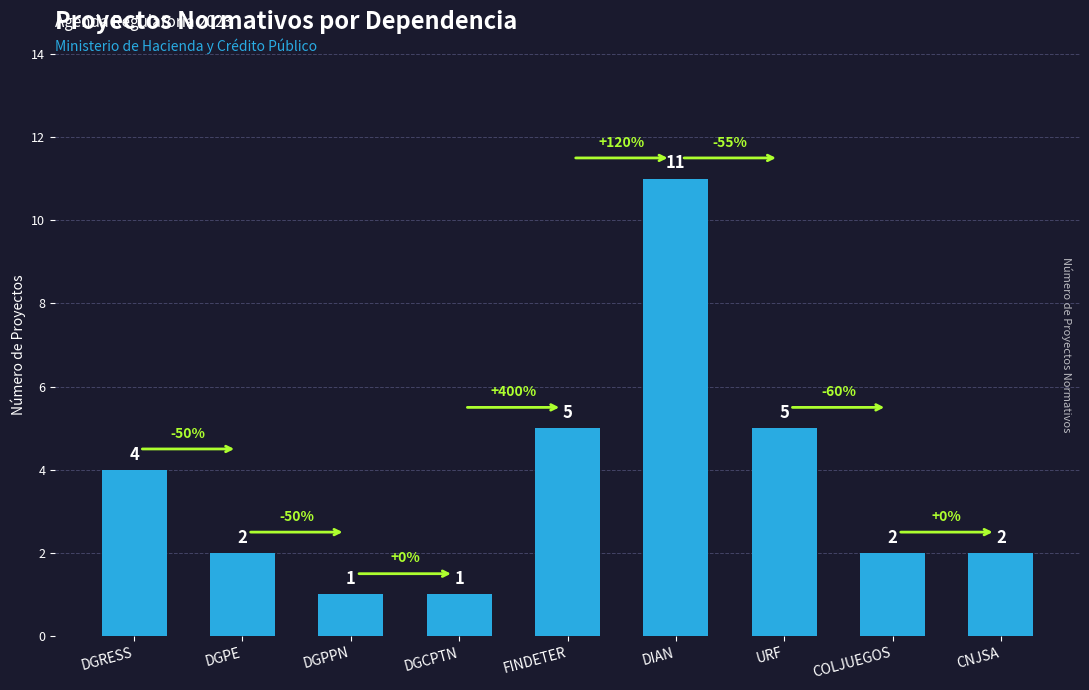

The value at URF is 8. True or false?

False